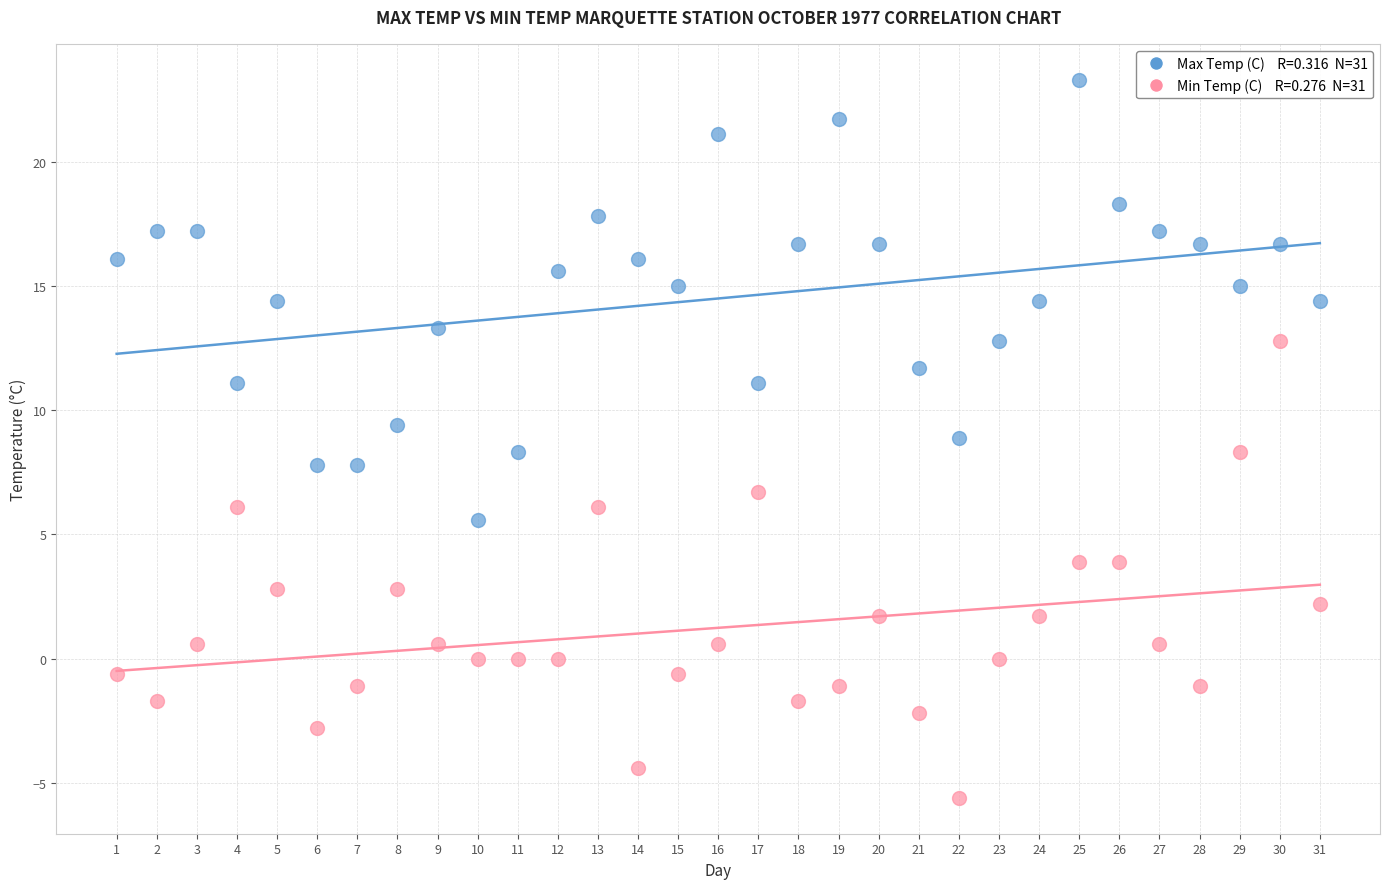

Across all data points, what is the range of Y values (max minus min)?

28.9